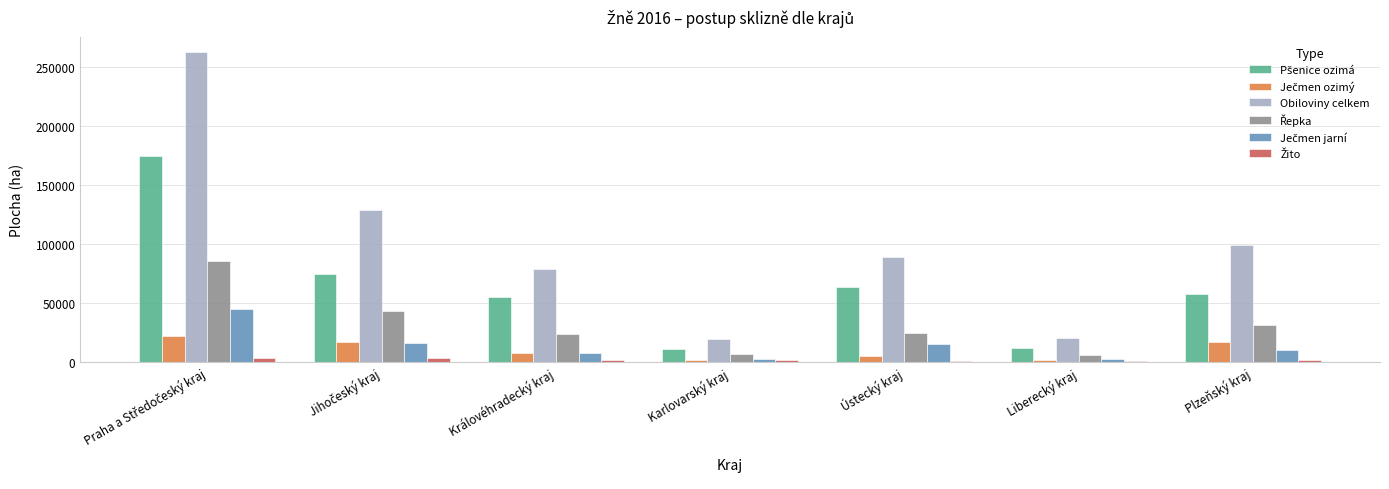

What is the maximum value shown in the chart?

262723